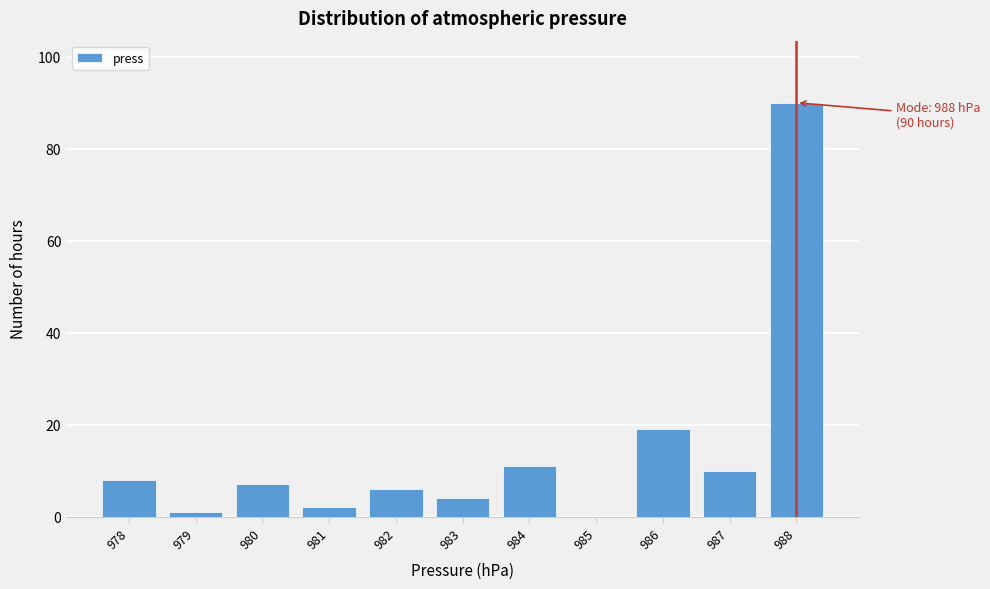

Over which range of the x-axis is the bar tallest?

987.5 to 988.5